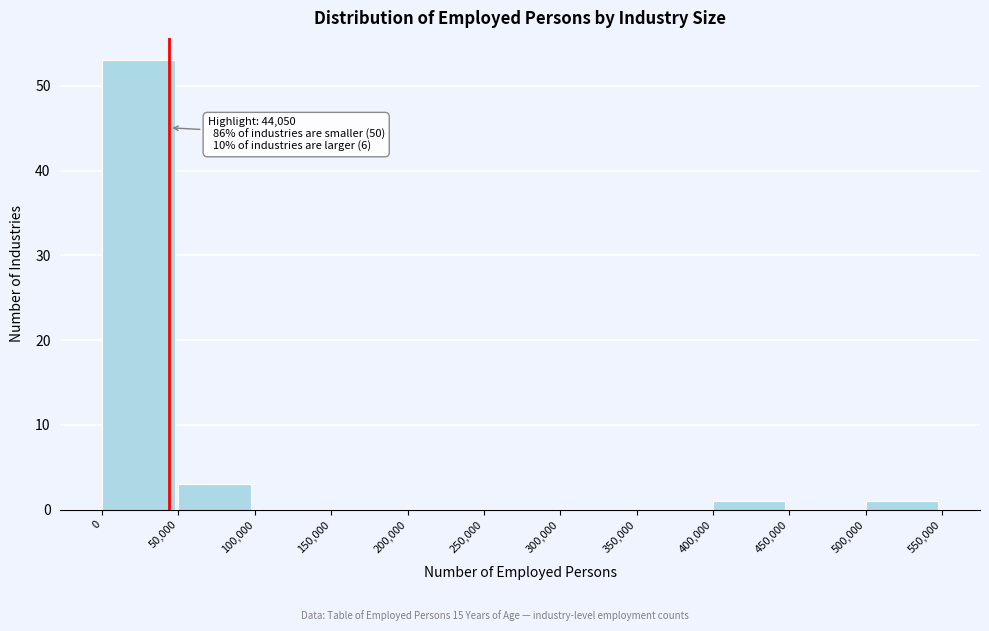

Which range on the x-axis has the tallest bar?

0 to 50,000